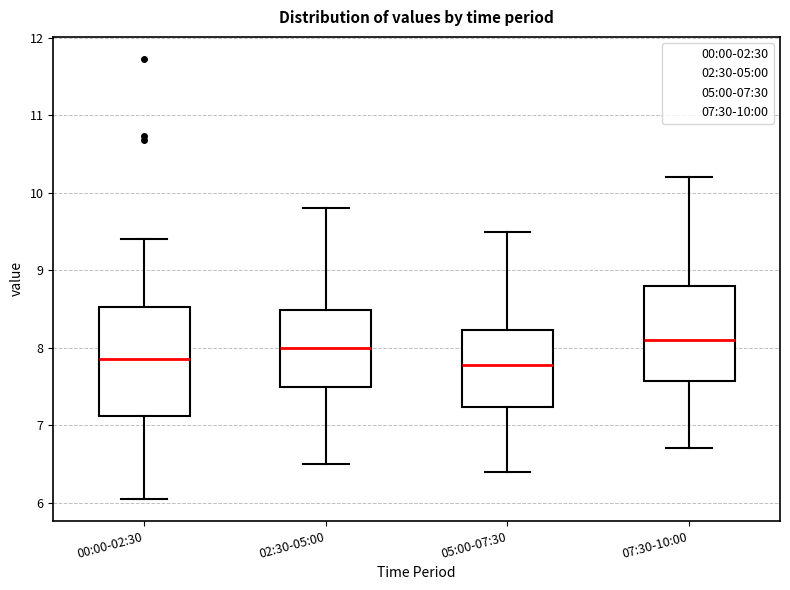

Where does the median line of the box for 00:00-02:30 sit on the y-axis? The values are not printed on the chart, so give them approximately, as read against the axis.

7.9